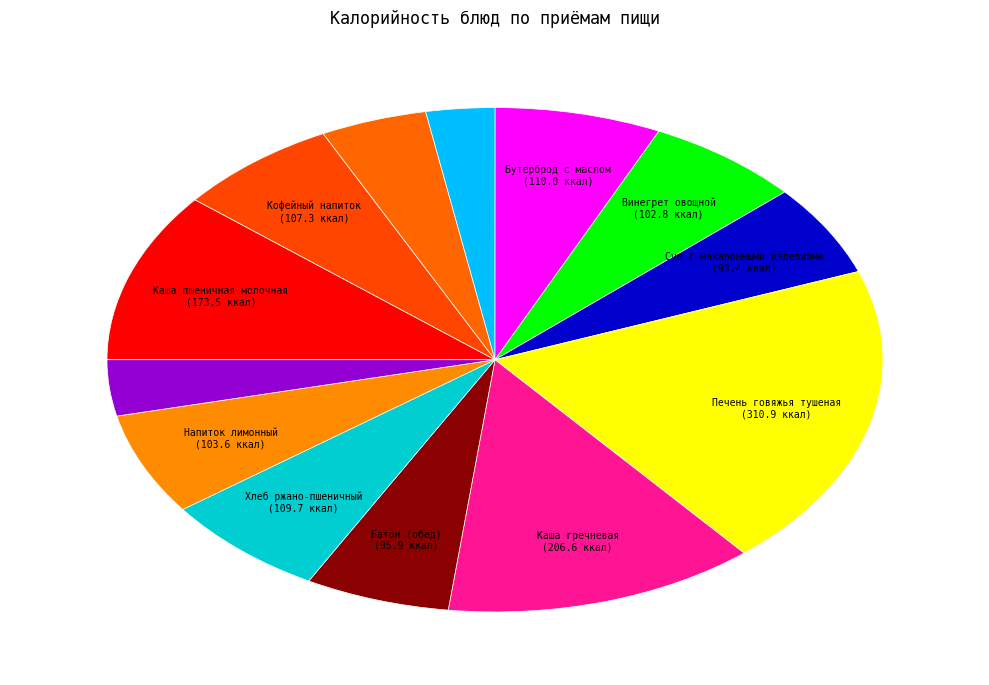

Does any single category account for the majority?

No